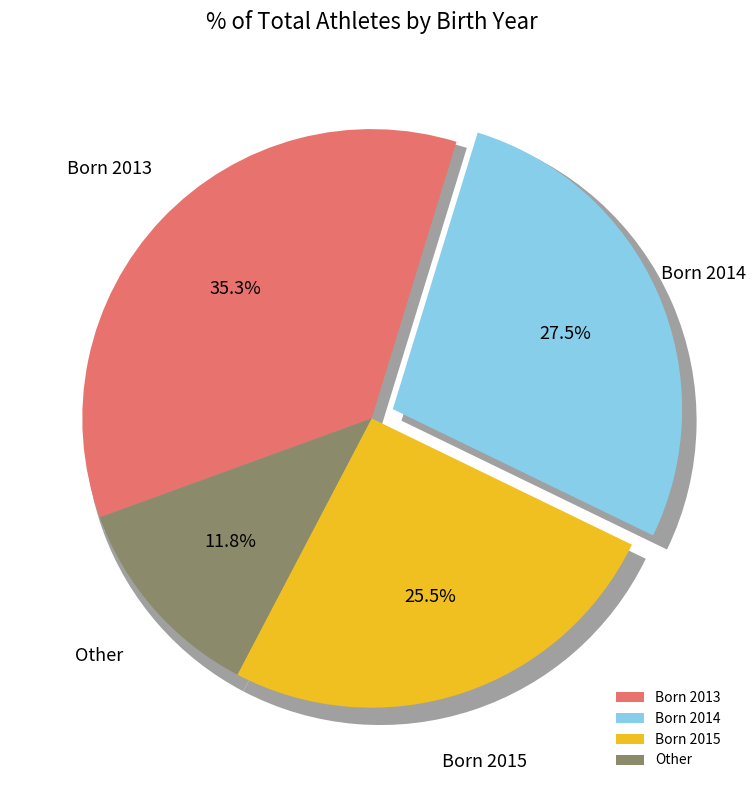

Rank the categories by value from lowest to highest.

Other, 15, 14, 13